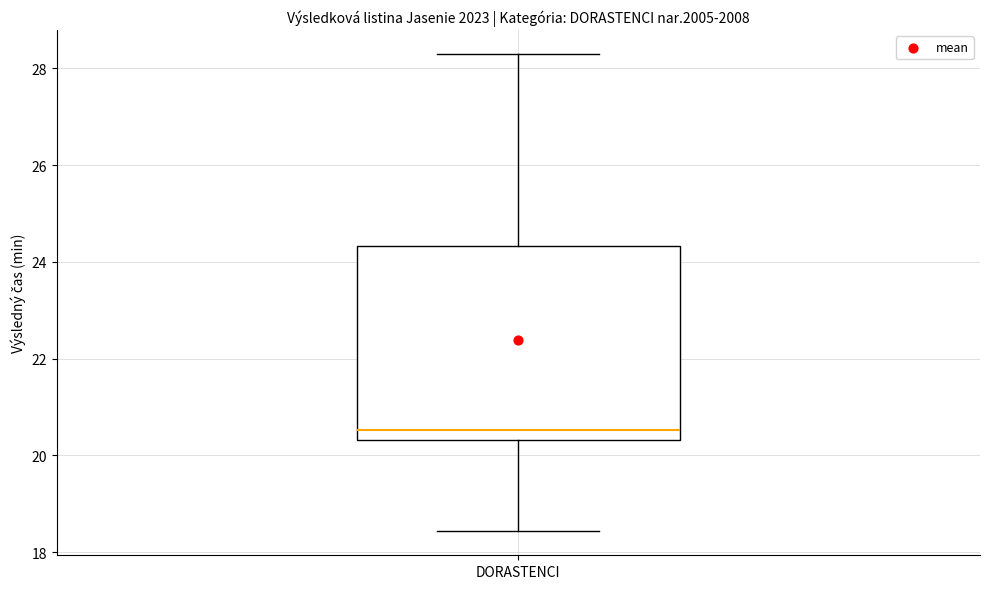

Read this box plot against the y-axis: the position of the median line, the range covered by the box, and the ends of both whiskers. The values are not printed on the chart, so give them approximately, as read against the axis.

median 20.6, box 20.4 to 24.4, whiskers 18.4 to 28.4